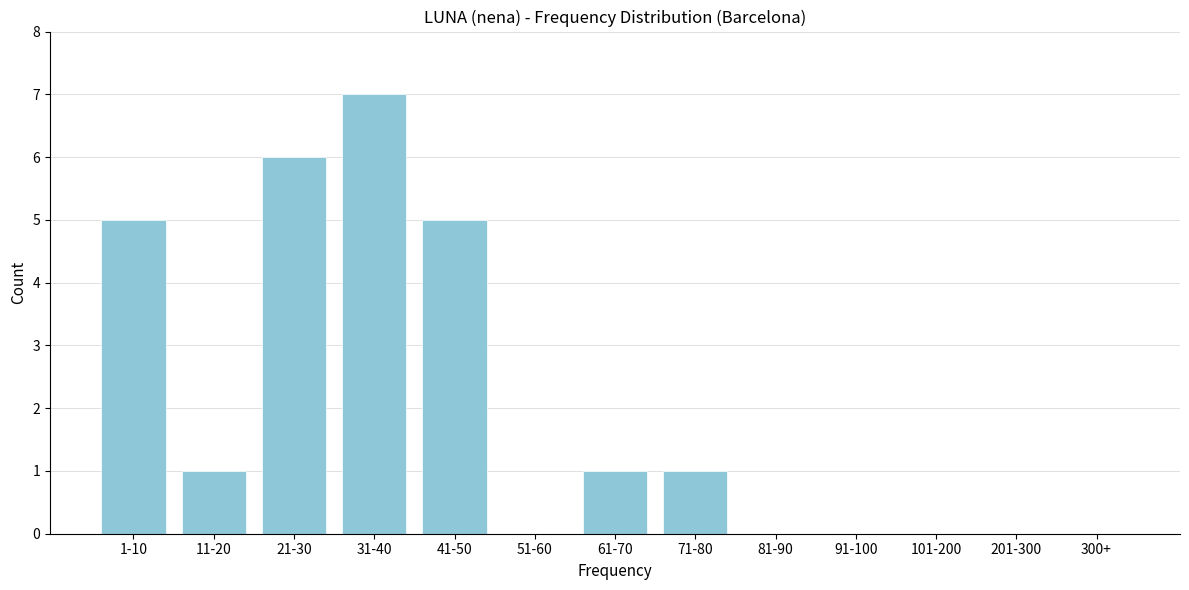

Reading left to right, list all the values displayed in this chart.

1-10=5	11-20=1	21-30=6	31-40=7	41-50=5	51-60=0	61-70=1	71-80=1	81-90=0	91-100=0	101-200=0	201-300=0	300+=0